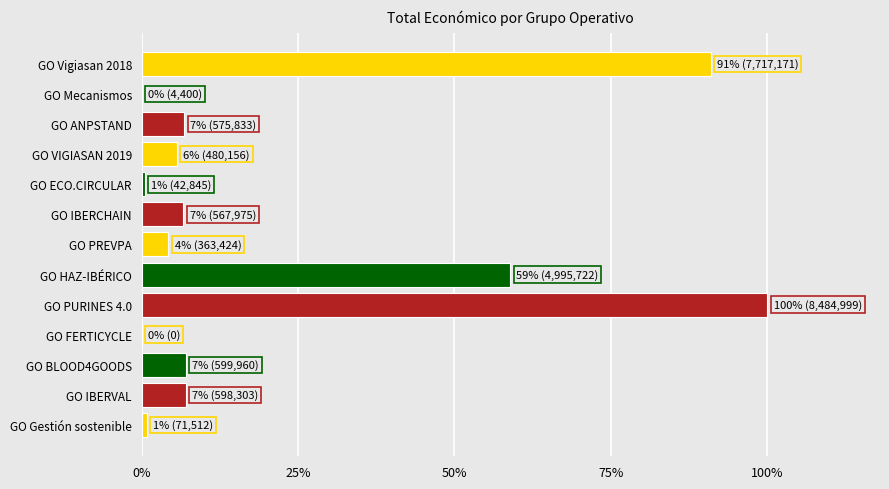

What is the greatest value displayed?

1.0